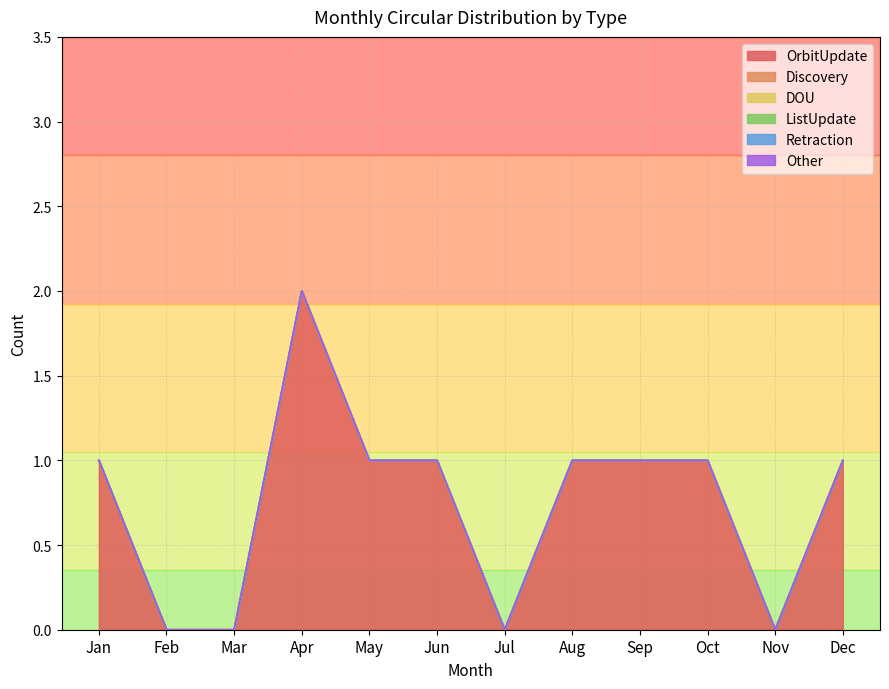

Rank the series at Aug from highest to lowest value.

OrbitUpdate, Discovery, DOU, ListUpdate, Retraction, Other